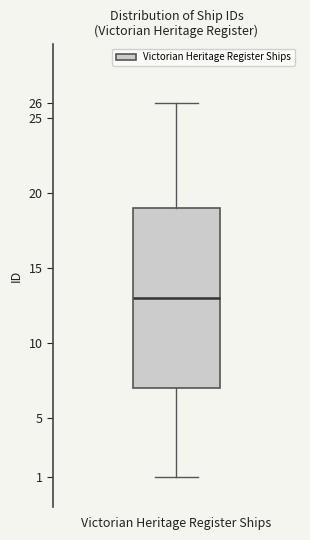

Transcribe this box plot: give where the median line is, the range the box spans, and where the two whiskers end, as read against the y-axis. The values are not printed on the chart, so give them approximately, as read against the axis.

median 13, box 7 to 19, whiskers 1 to 26